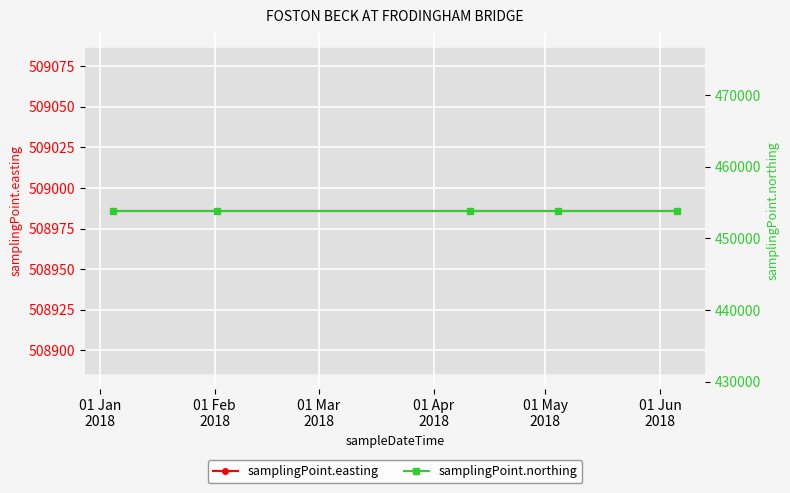

At which category is the sum across all series the highest?

01 Jan
2018